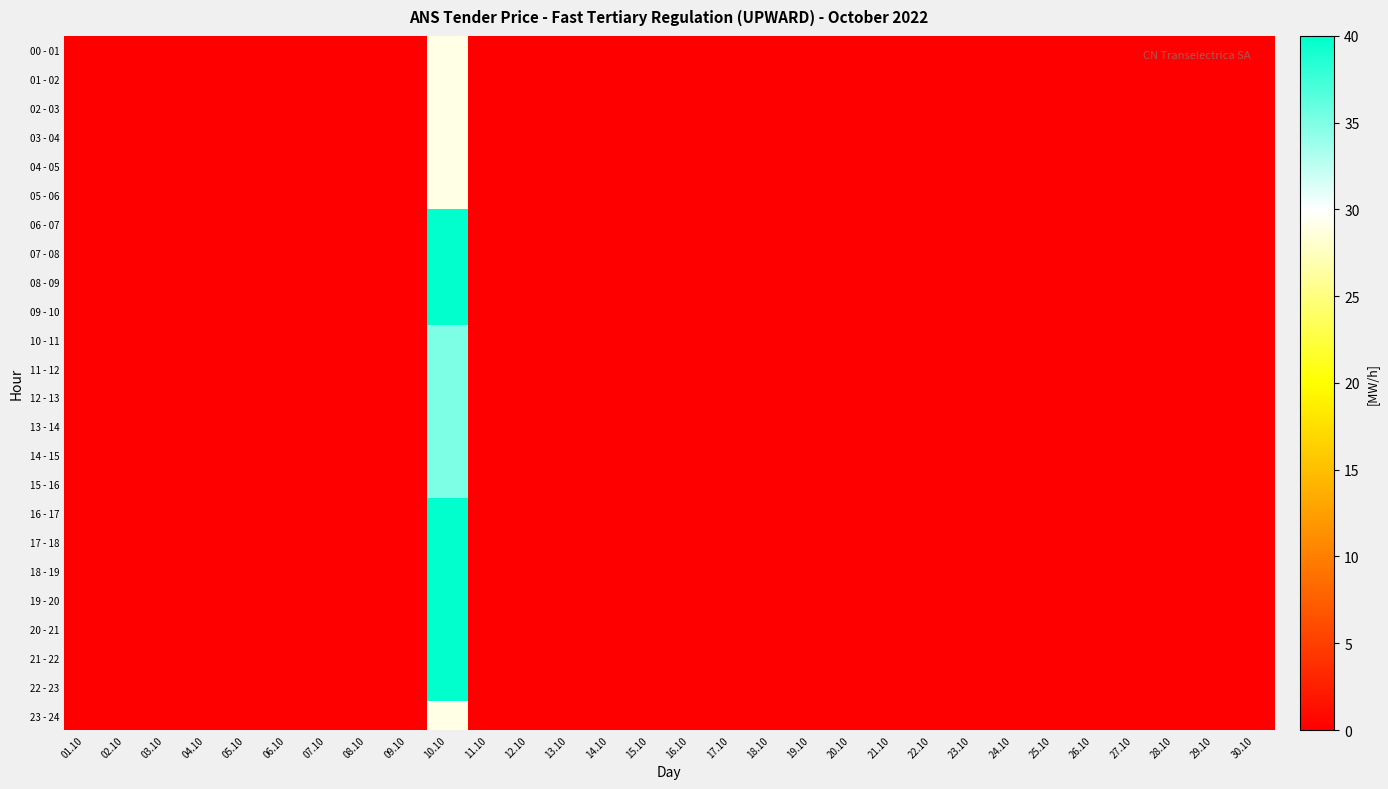

Which series has the widest spread of values?

06 - 07